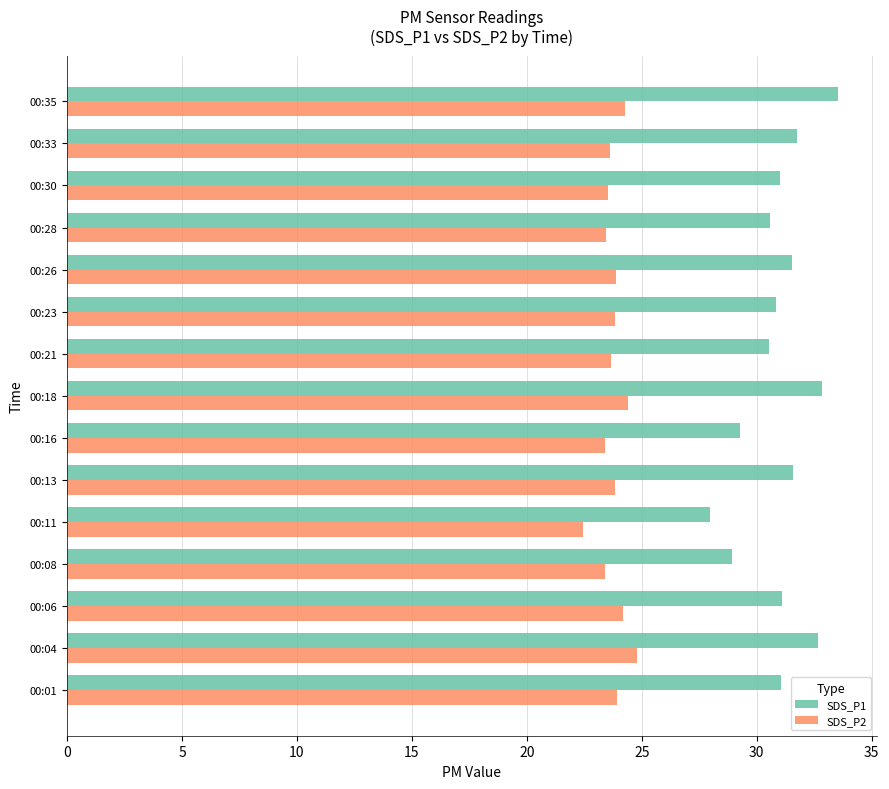

Rank the series at 00:28 from lowest to highest value.

SDS_P2, SDS_P1